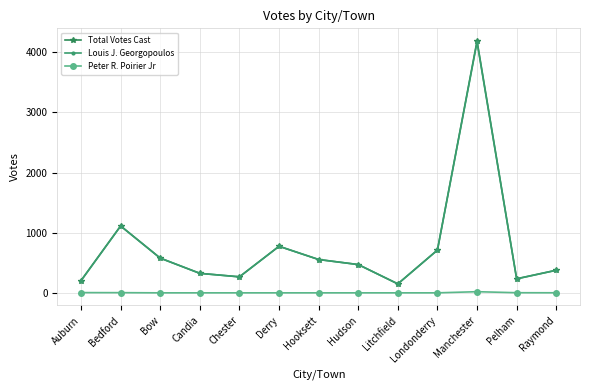

How many interior local valleys does the Total Votes Cast series have?

3